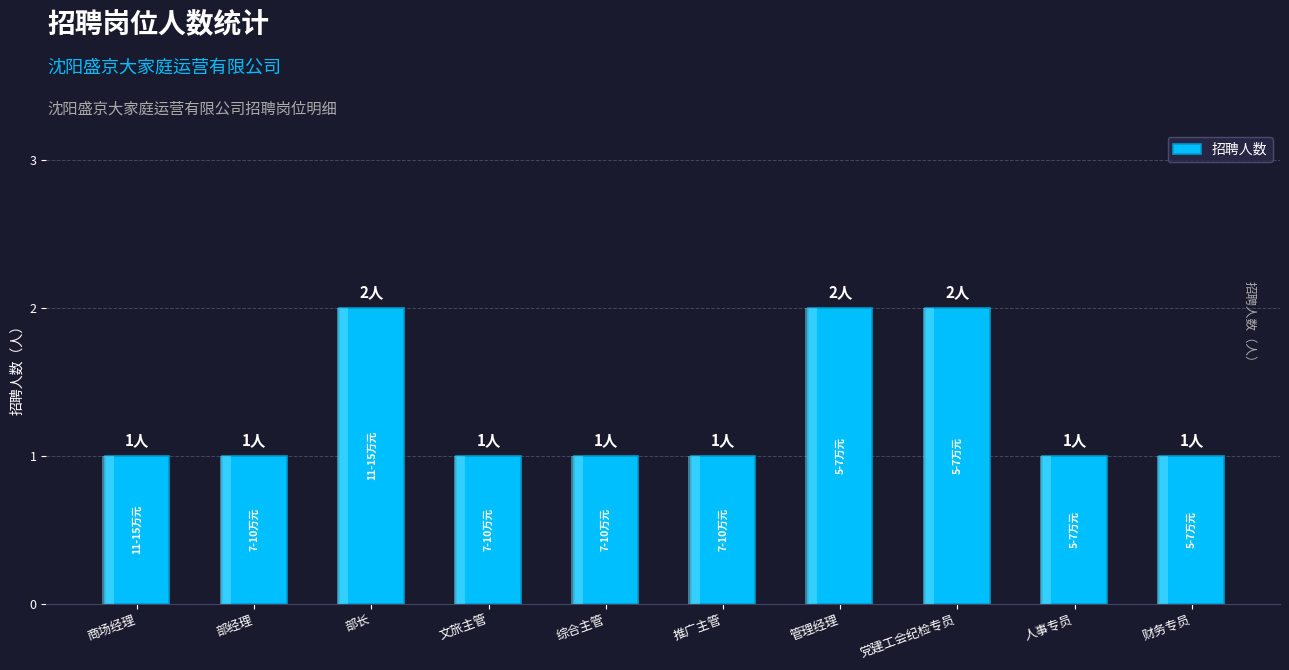

What is the value of the 1st bar from the left?

1